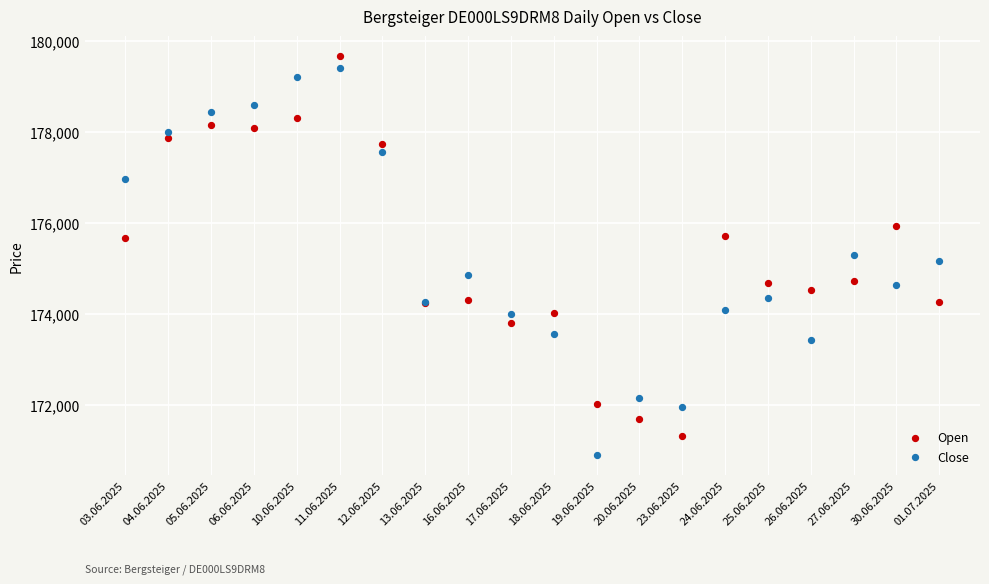

Which series contains the lowest Y value?

Close